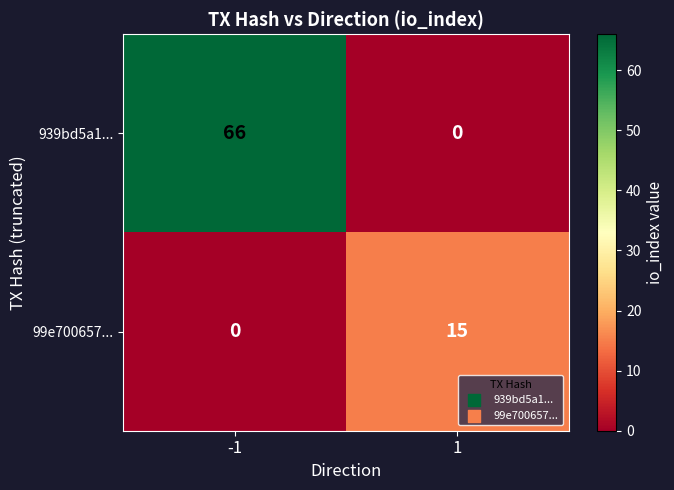

Reading left to right, extract all data points from this chart.

939bd5a1...: -1=66	1=0
99e700657...: -1=0	1=15